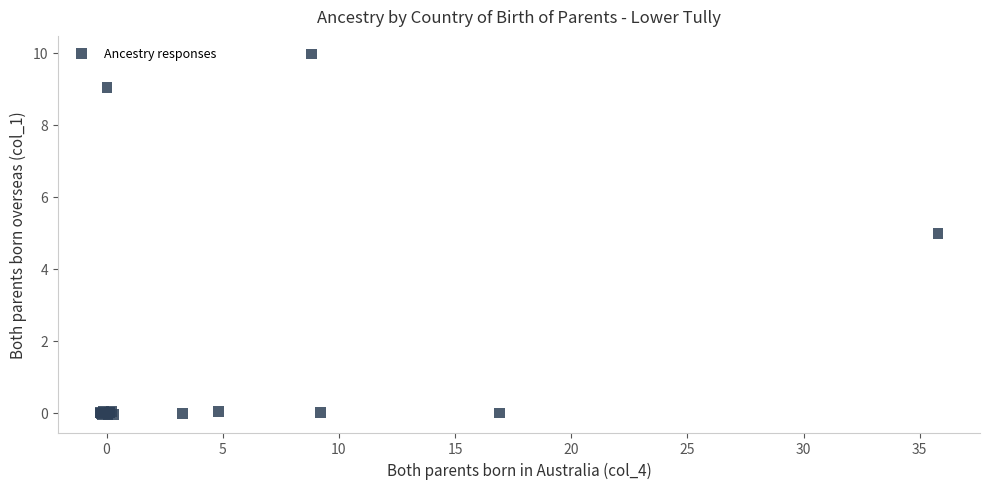

What Y value in the scatter plot is closest to 4?

5.0